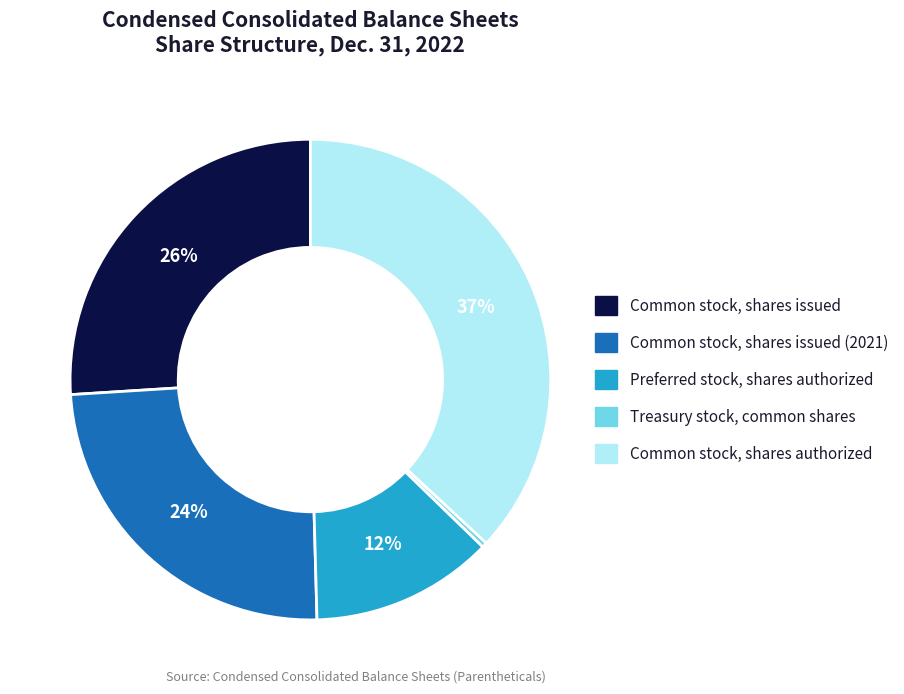

Is there any slice that represents more than half of the pie?

No